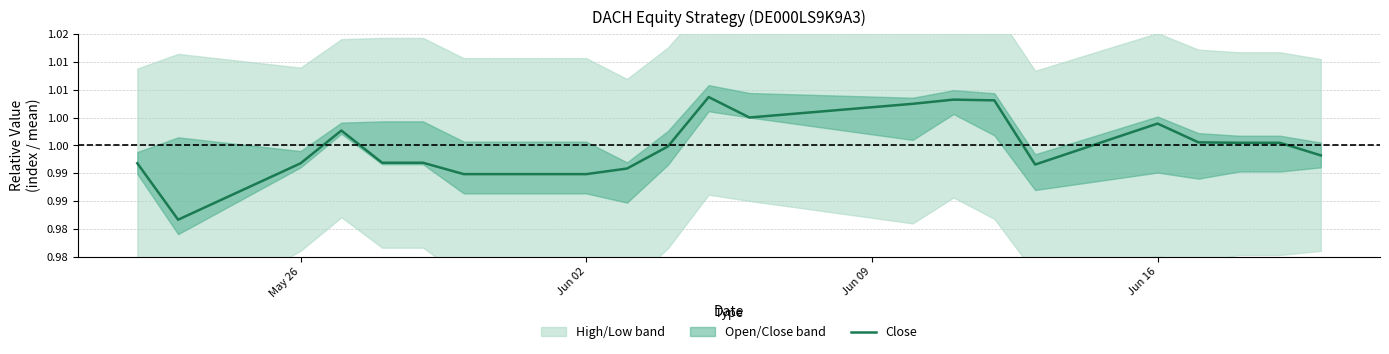

What is the greatest value displayed?

1.0